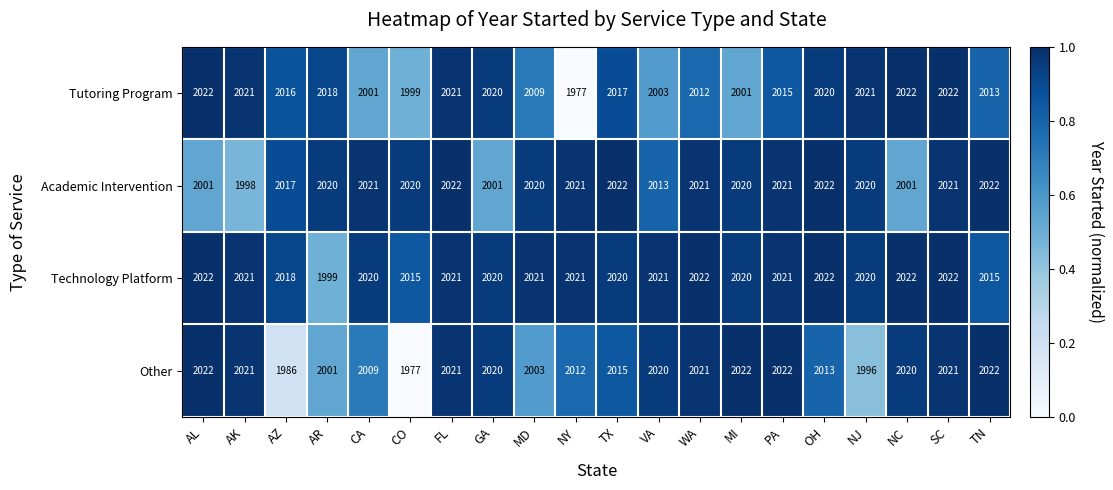

The value of Other at TN is 812. True or false?

False